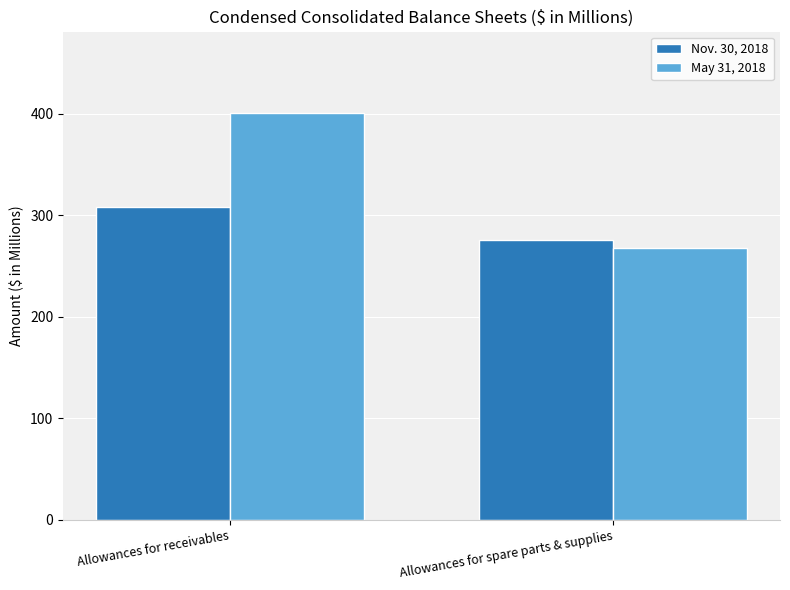

What is the approximate value of Nov. 30, 2018 at Allowances for spare parts & supplies, to the nearest 10?

280